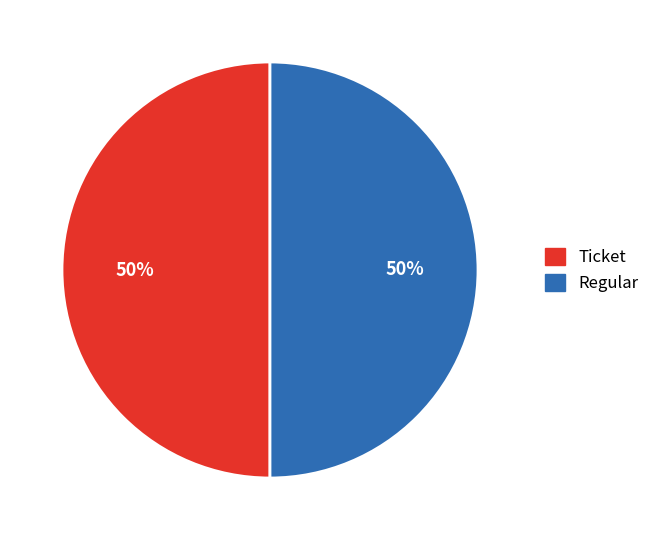

What is the ratio of the value at Regular to the value at Ticket?

1.0